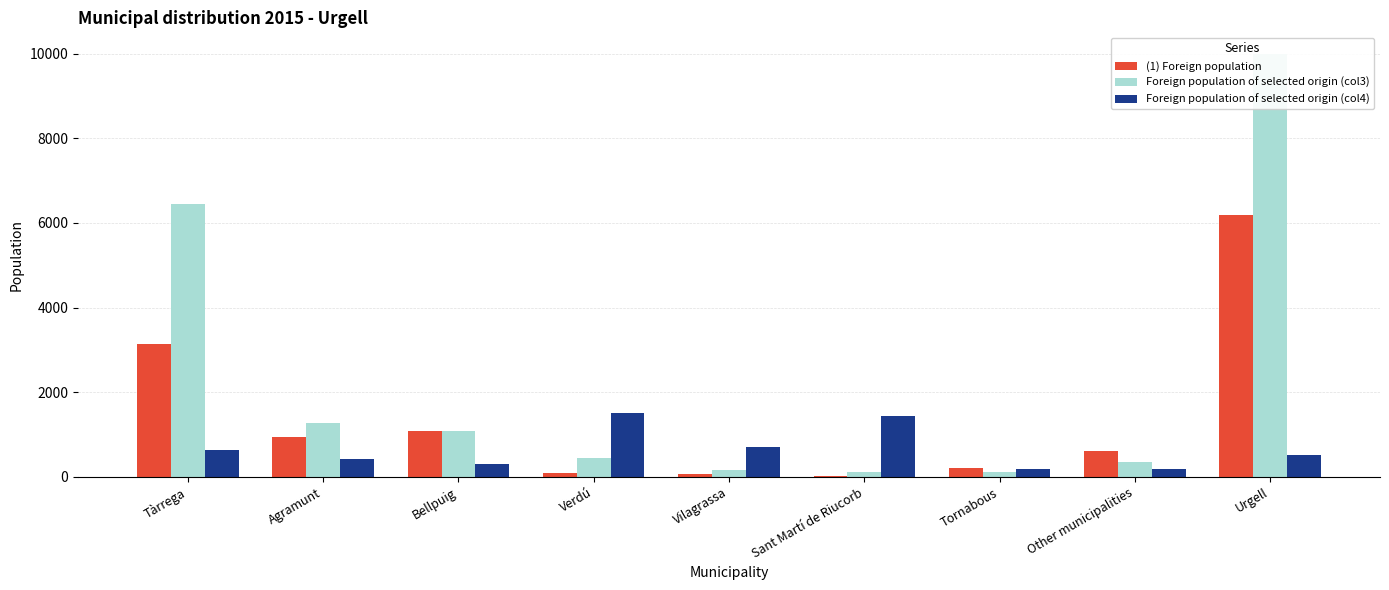

Which series has the largest total across all categories?

Foreign population of selected origin (col3)